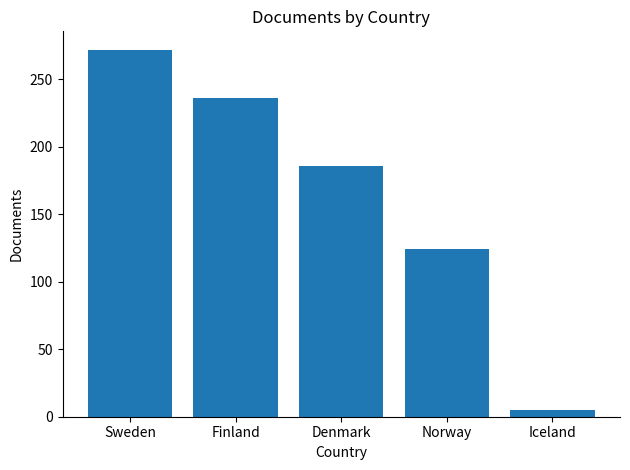

What is the greatest value displayed?

272